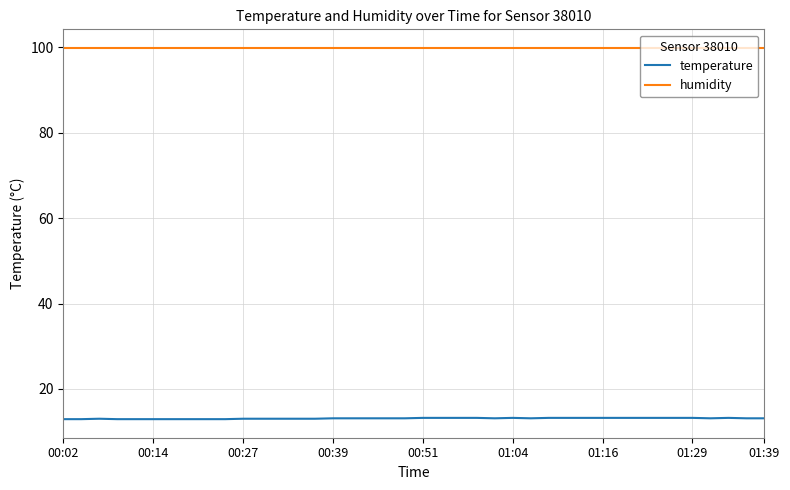

True or false: humidity and temperature intersect in this chart.

False